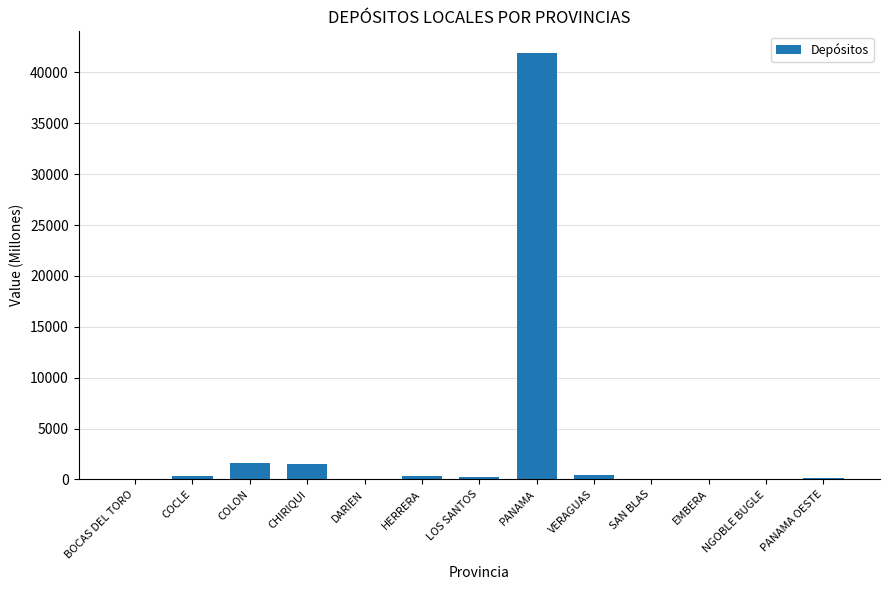

Where does the data first go above 232?

COCLE